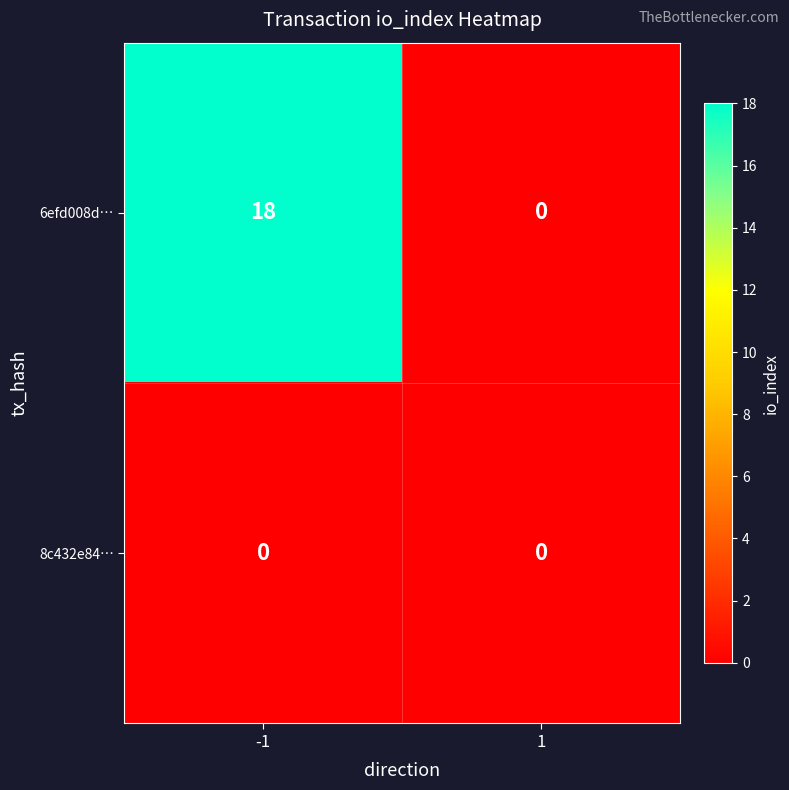

The 6efd008d… series shows 0 at 1. True or false?

True